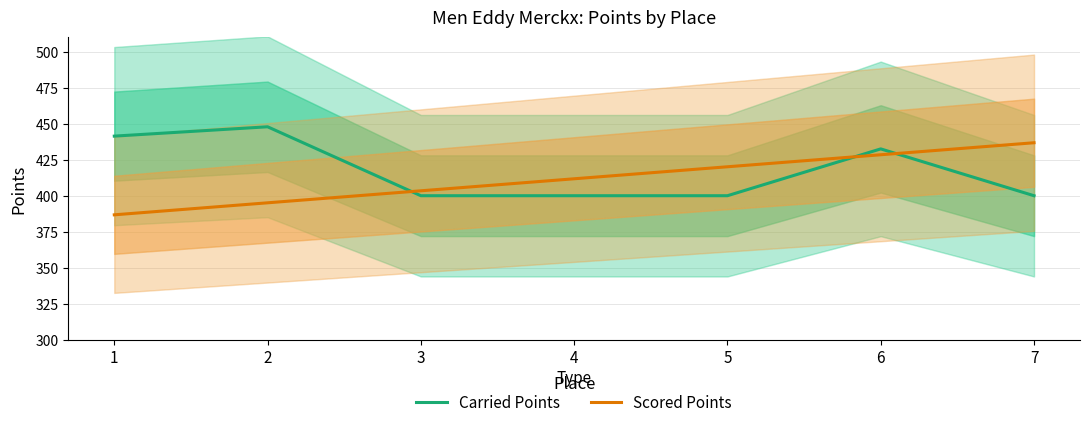

How many values in the Scored Points series exceed 411?

4